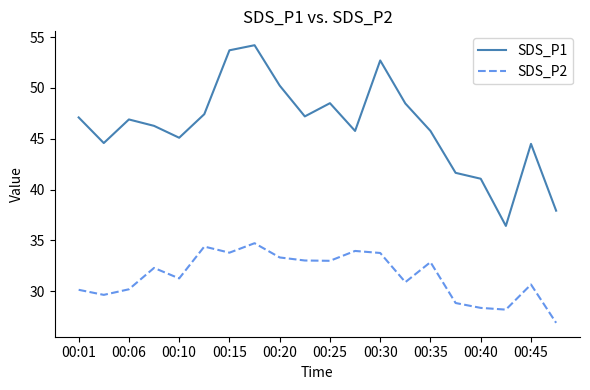

Which series has the largest total across all categories?

SDS_P1